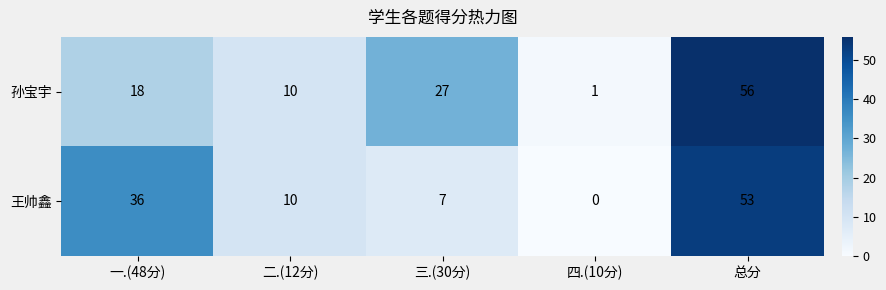

What is the spread (max minus min) of values at 总分?

3